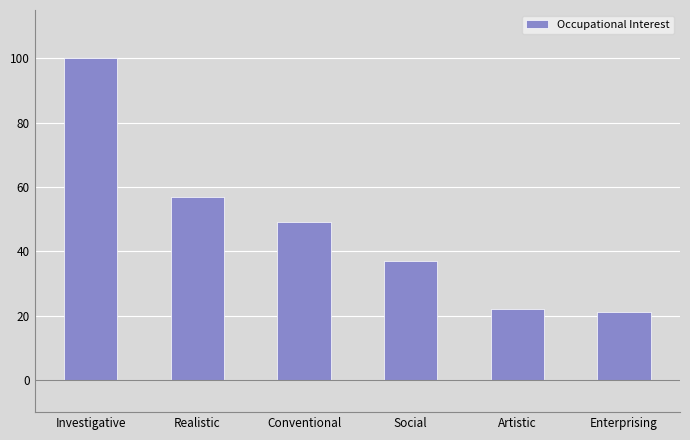

List the labels in order of value, largest first.

Investigative, Realistic, Conventional, Social, Artistic, Enterprising